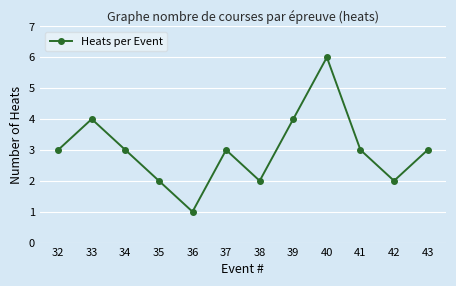

Does the chart display data point markers on the line(s)?

Yes